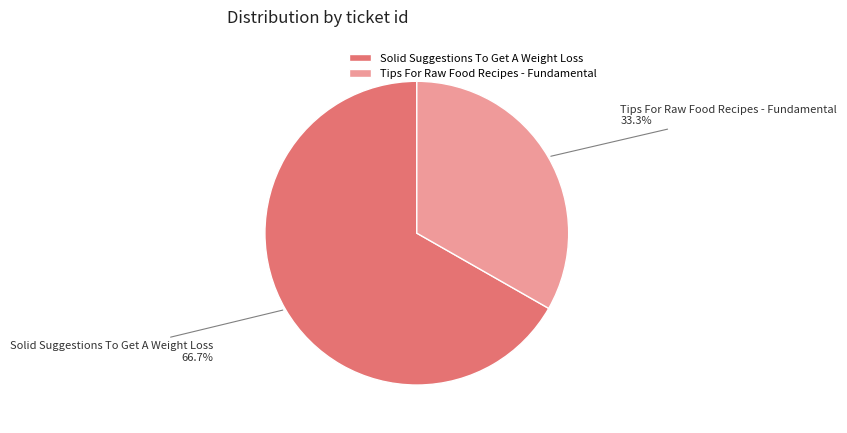

Approximately how many times larger is the value at Tips For Raw Food Recipes - Fundamental compared to Solid Suggestions To Get A Weight Loss?

0.5